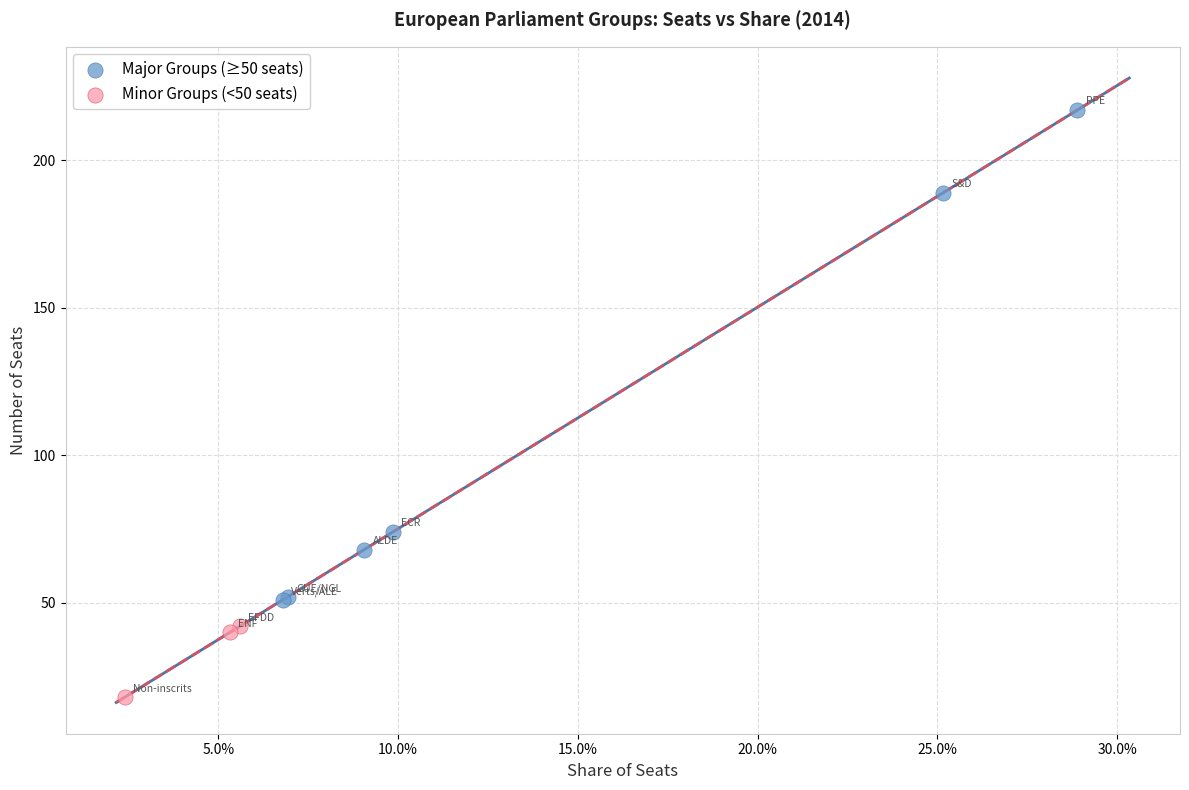

Which series contains the highest Y value?

Major Groups (≥50 seats)